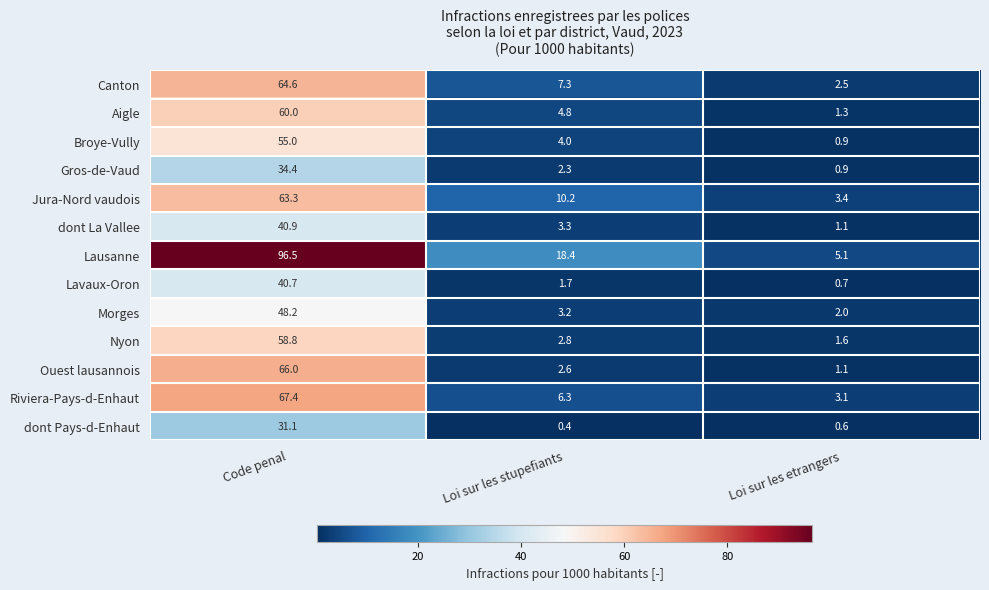

What is the greatest value displayed?

96.5